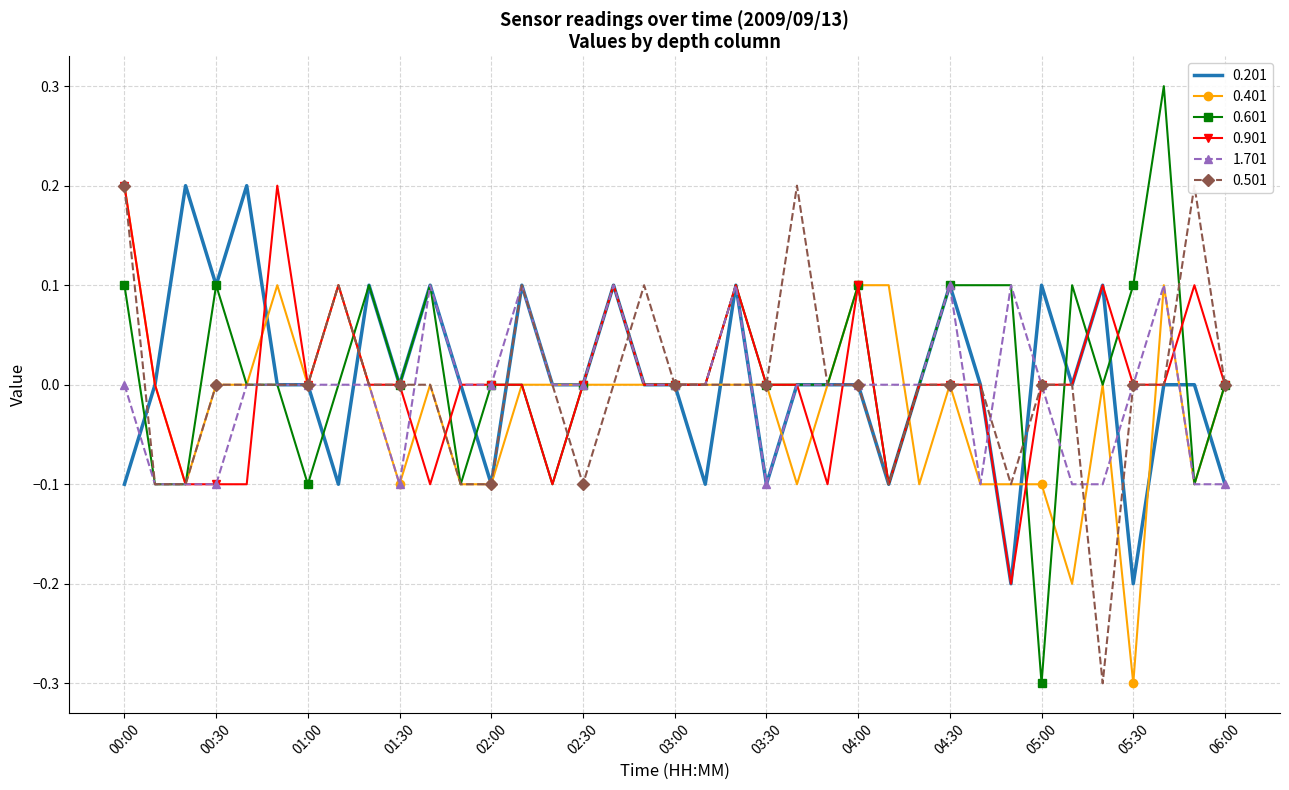

What is the difference between the second highest and minimum values in the 0.401 series?

0.4